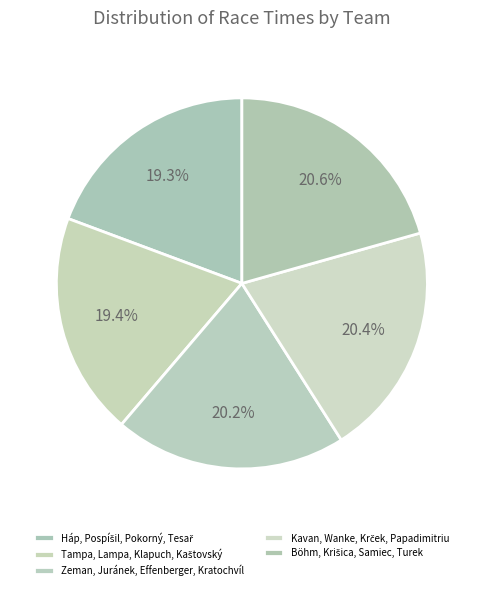

How many segments does this pie chart have?

5